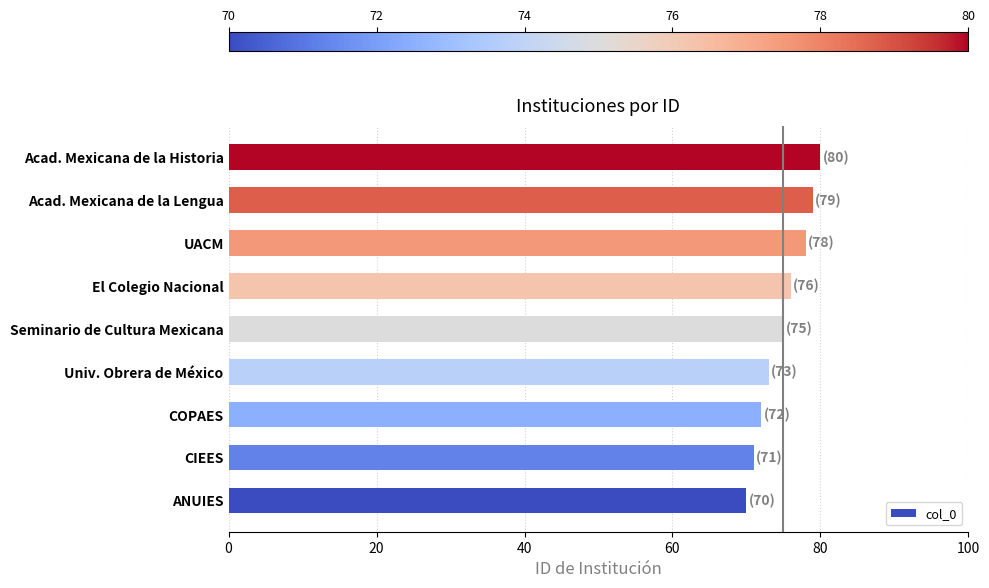

What is the minimum value shown in the chart?

70